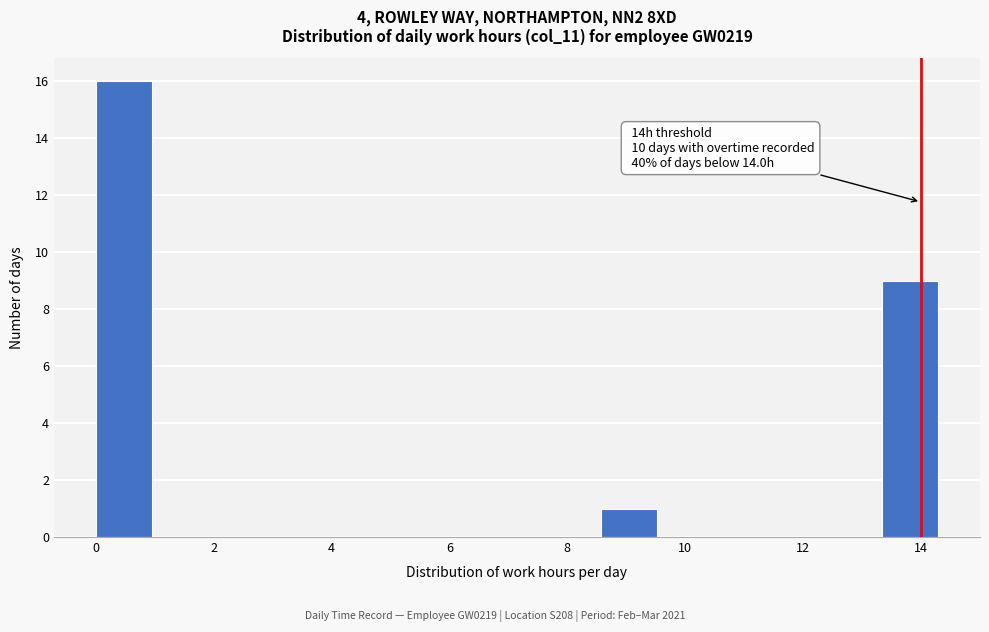

Which range on the x-axis has the tallest bar?

0.0 to 1.0